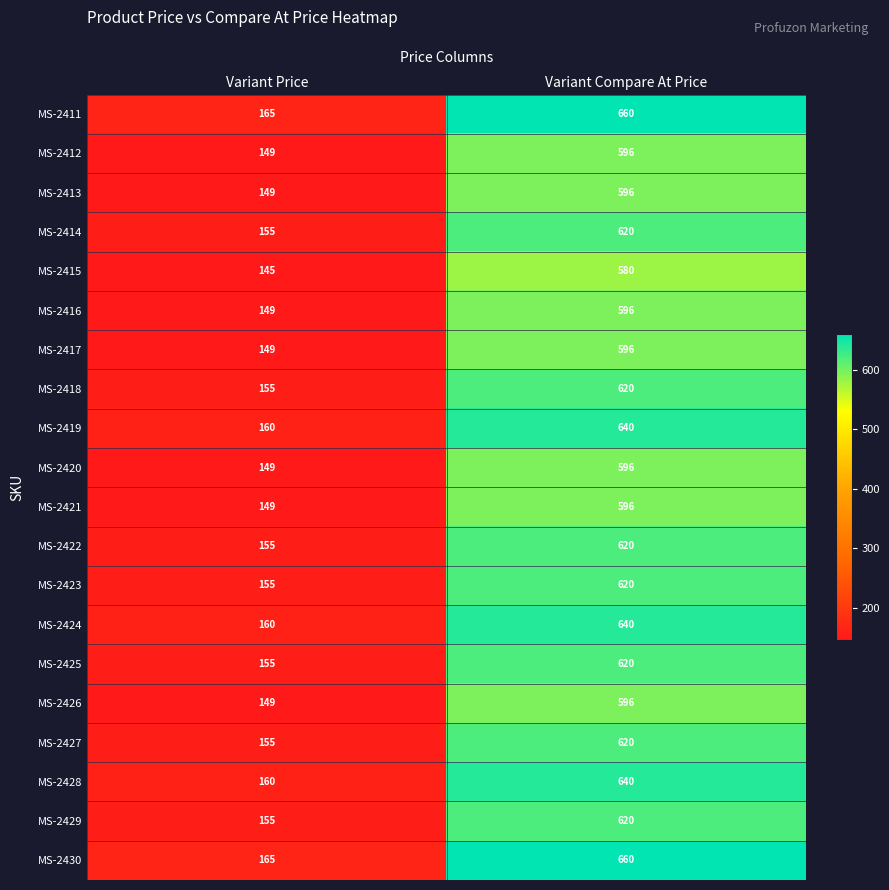

What is the difference between the MS-2423 values at Variant Compare At Price and Variant Price?

465